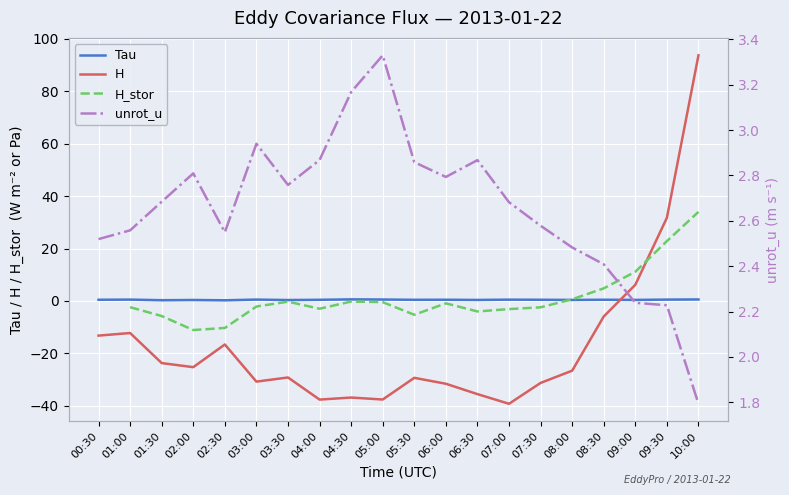

True or false: Tau and unrot_u cross at least once.

False